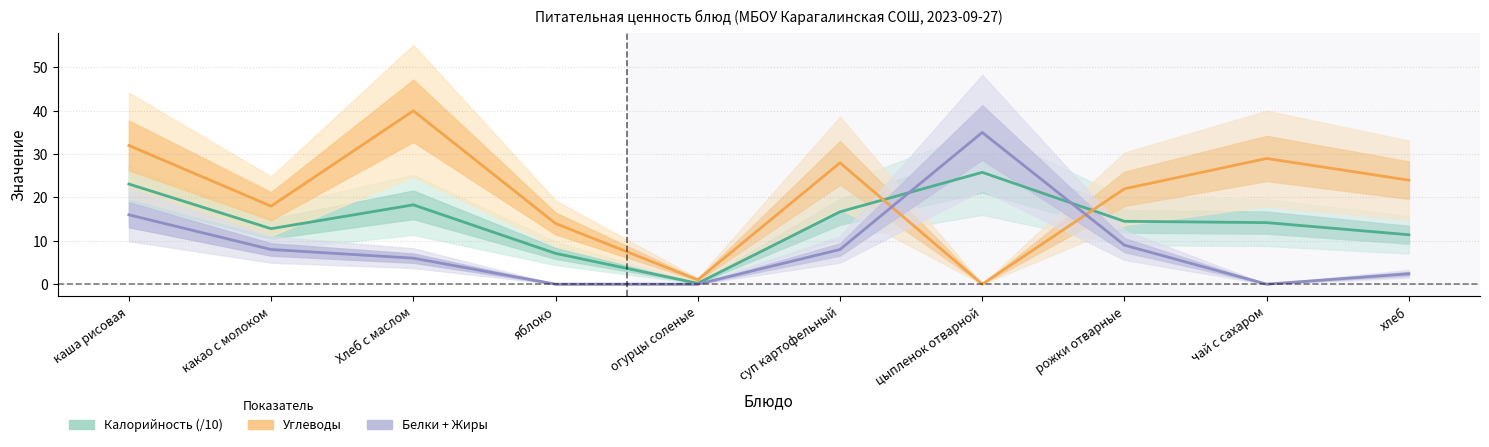

What is the value of the Углеводы point at the 8th from the left?

22.0